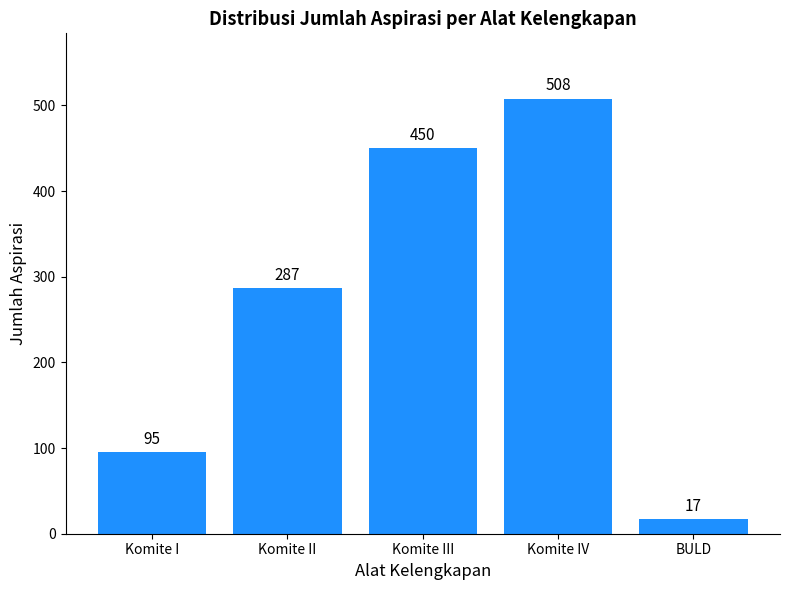

Reading left to right, what are all the values shown in this chart?

95	287	450	508	17